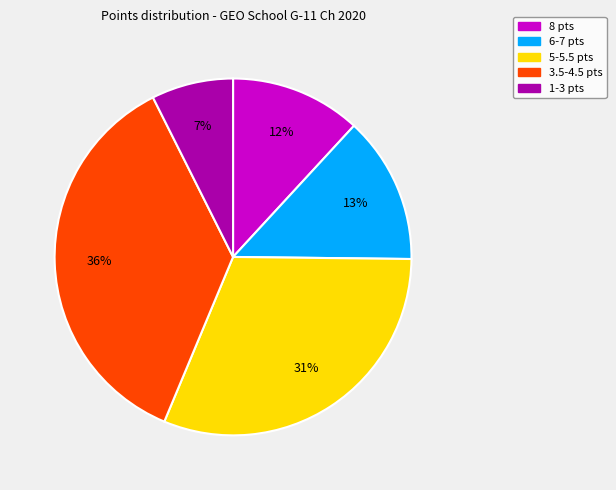

Is there a majority slice in this chart?

No